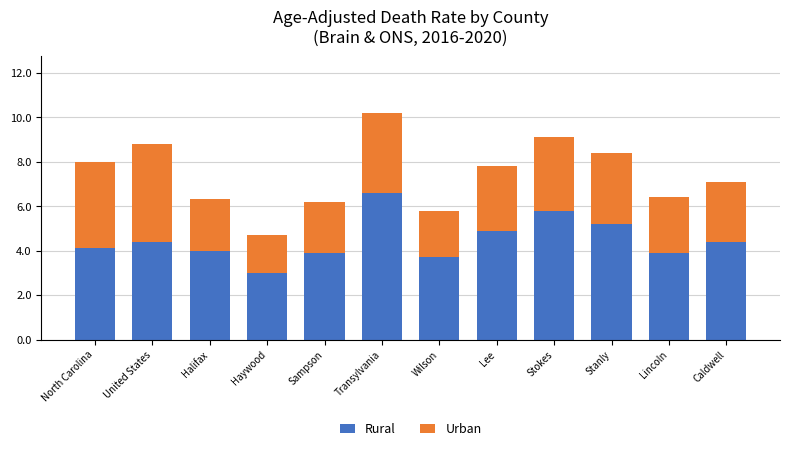

At which category is the sum across all series the highest?

Transylvania